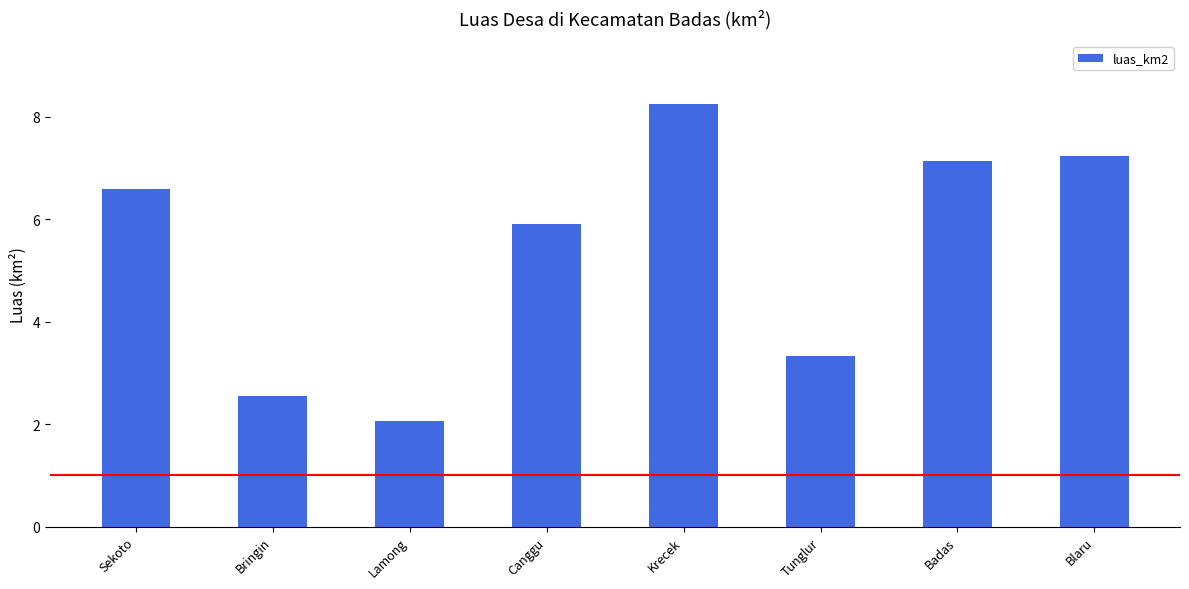

How many bars are there in total?

8